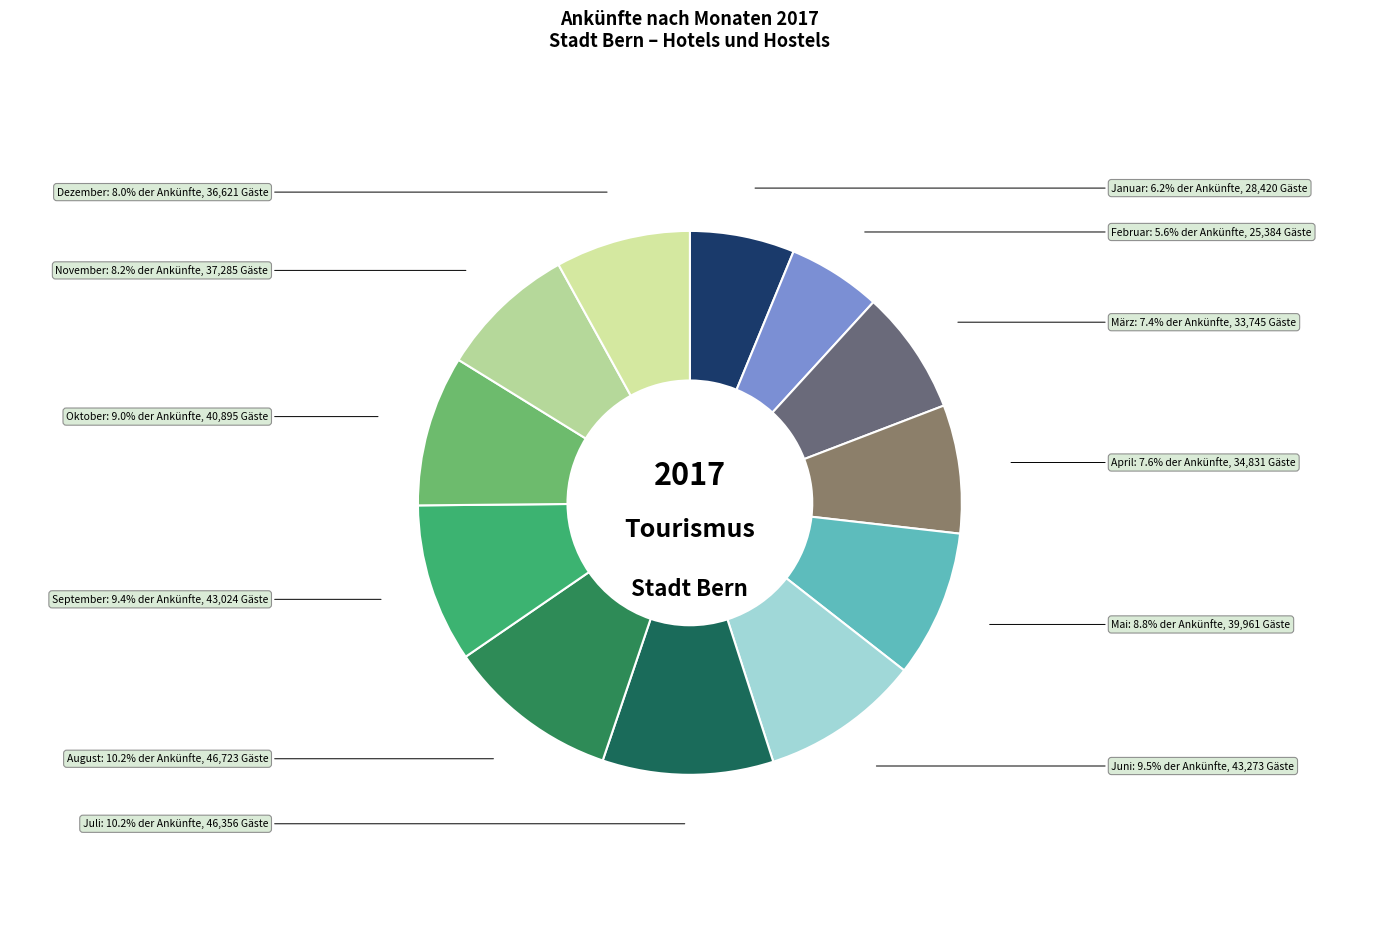

To the nearest percent, what is the average slice percentage?

8%